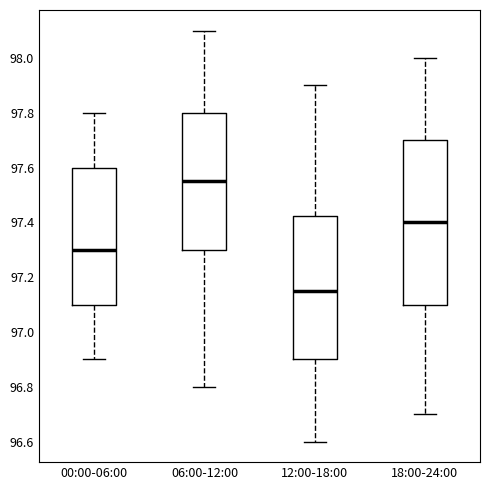

Reading left to right, transcribe this box plot: for each box, give where its median line is, the range the box spans, and where its two whiskers end, as read against the y-axis. The values are not printed on the chart, so give them approximately, as read against the axis.

00:00-06:00: median 97.30, box 97.10 to 97.60, whiskers 96.90 to 97.80
06:00-12:00: median 97.56, box 97.30 to 97.80, whiskers 96.80 to 98.10
12:00-18:00: median 97.16, box 96.90 to 97.42, whiskers 96.60 to 97.90
18:00-24:00: median 97.40, box 97.10 to 97.70, whiskers 96.70 to 98.00